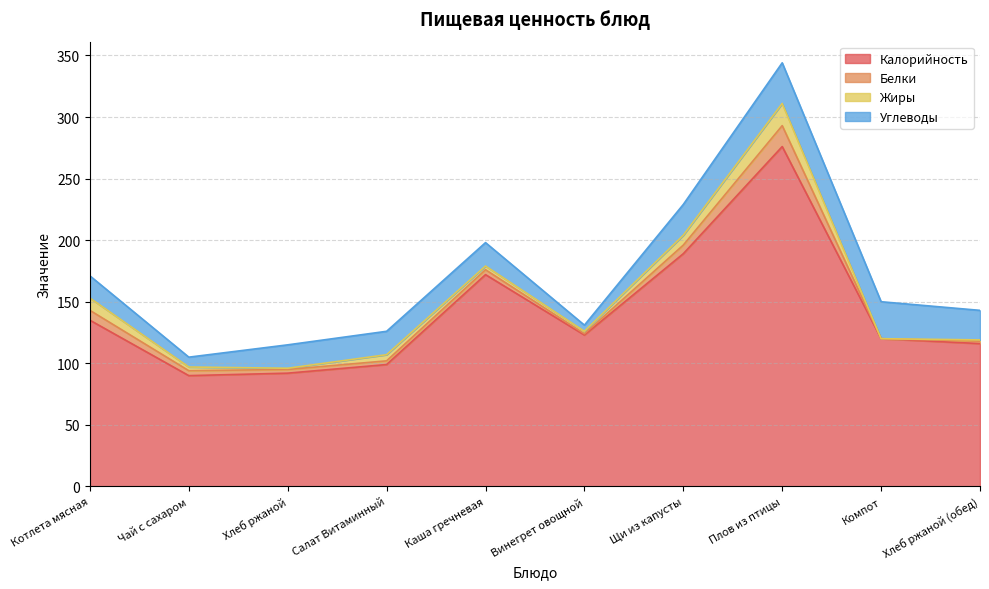

At how many categories does at least one series exceed 193?

1